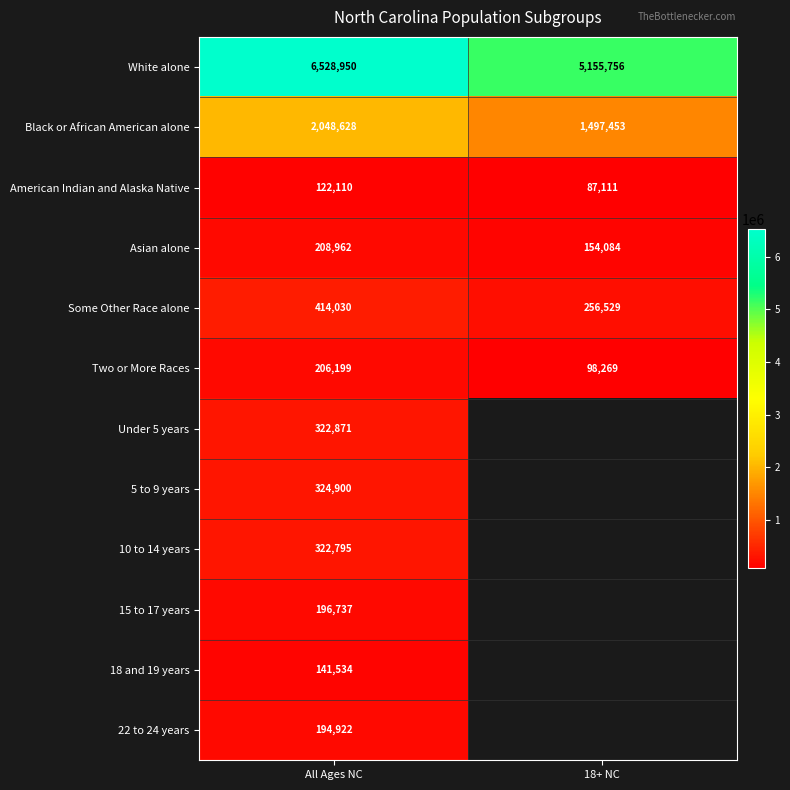

True or false: Asian alone has a value of 208962 at All Ages NC.

True